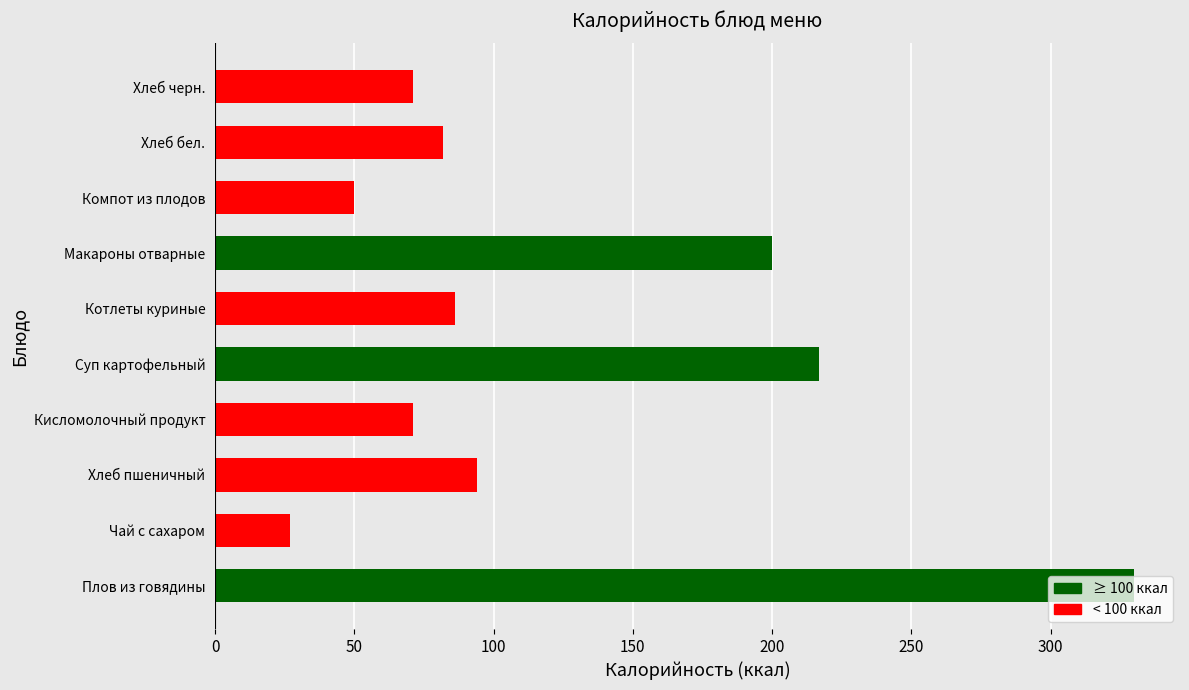

At which label is the value closest to 178?

Макароны отварные